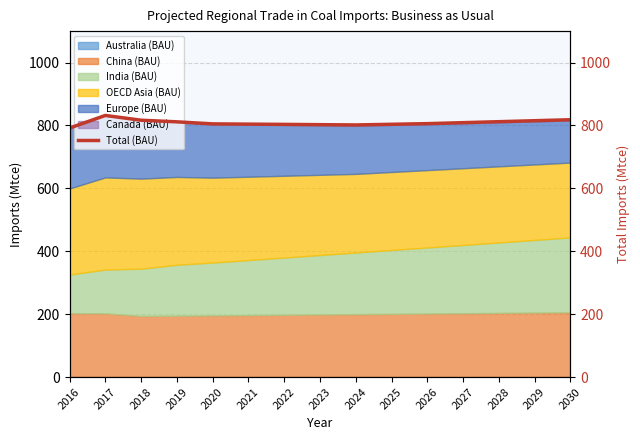

Reading right to left, transcribe all the data shown in this chart.

2030=818.2	2029=815.1	2028=812.0	2027=808.9	2026=805.8	2025=803.7	2024=801.6	2023=802.5	2022=803.4	2021=804.2	2020=805.0	2019=811.5	2018=816.6	2017=831.8	2016=791.8